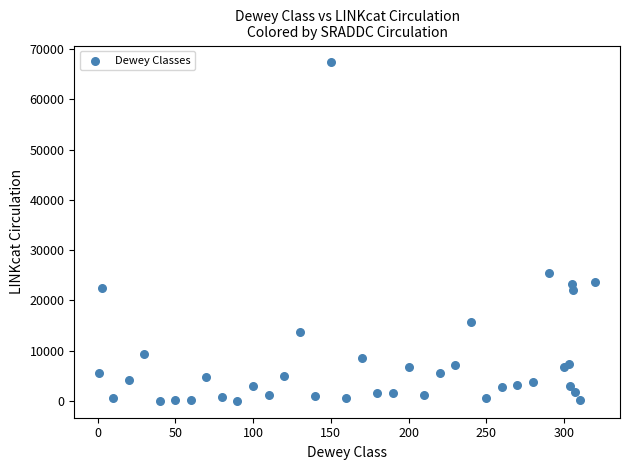

What Y value in the scatter plot is closest to 33676?

25445